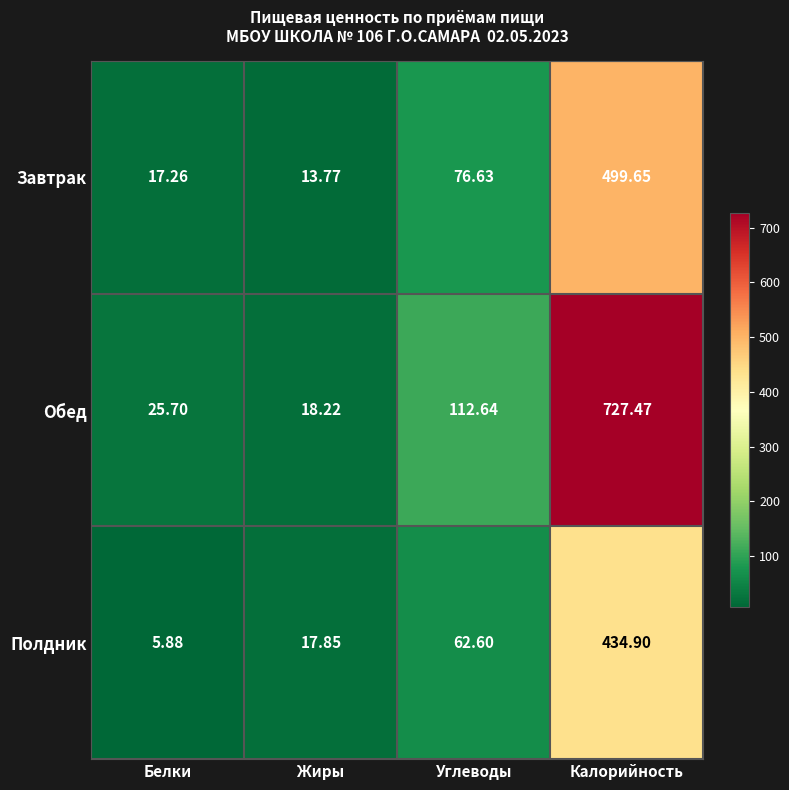

Where is Завтрак nearest to the value 256?

Углеводы